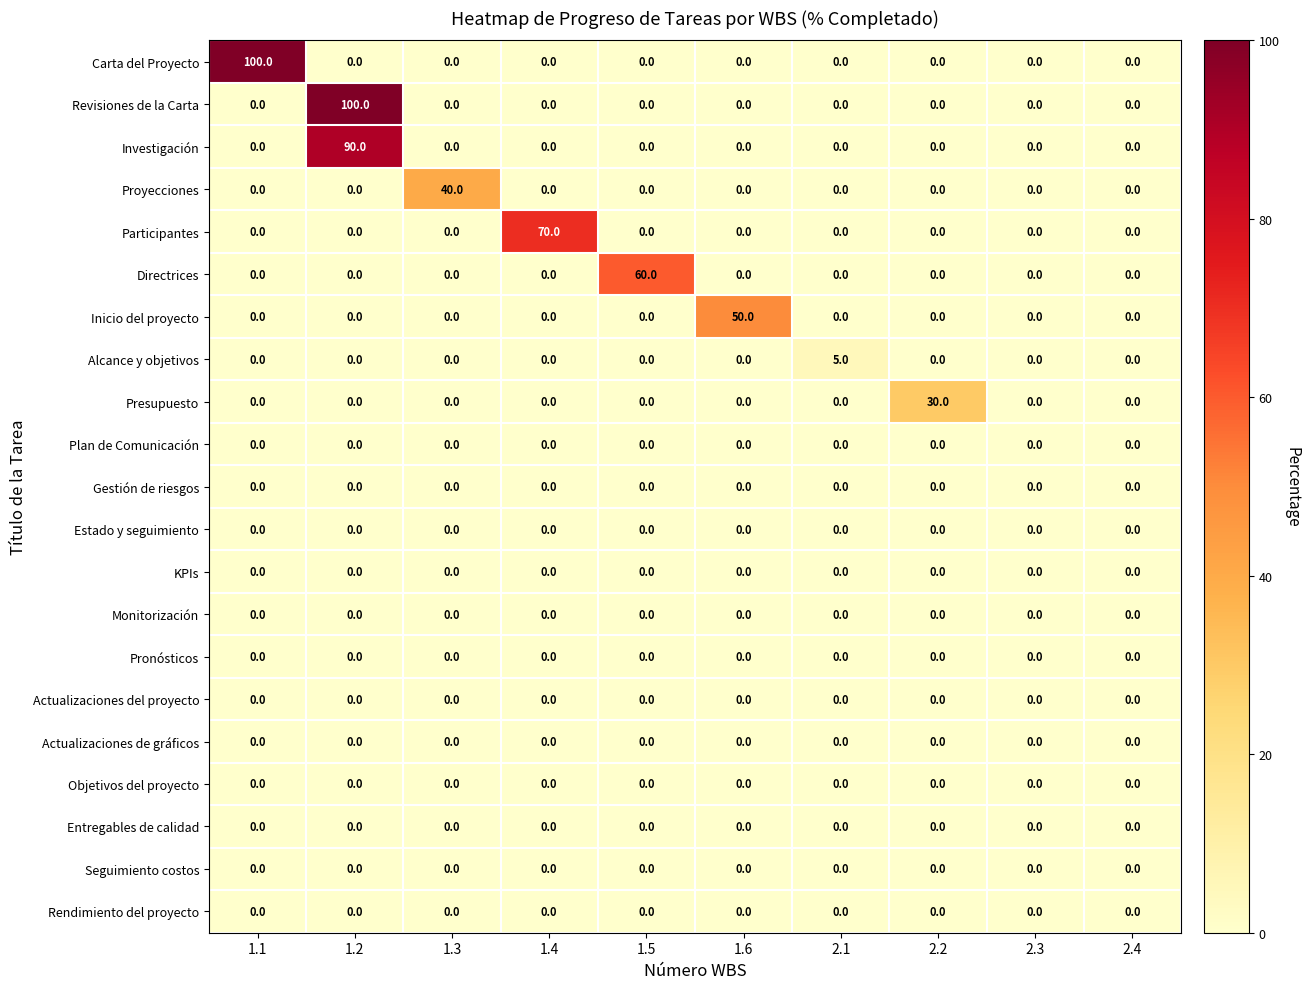

At how many categories does at least one series exceed 38?

6